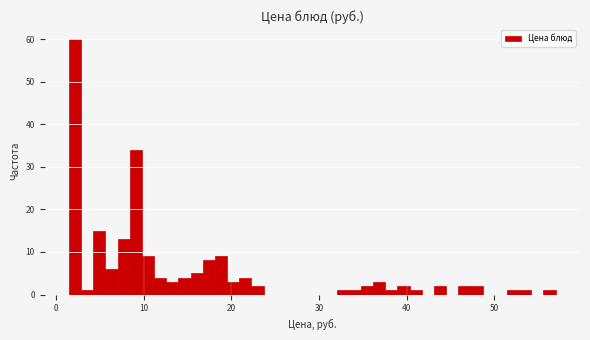

Around what value on the x-axis is the tallest bar? Give the approximate position of its centre, as read against the axis.

2